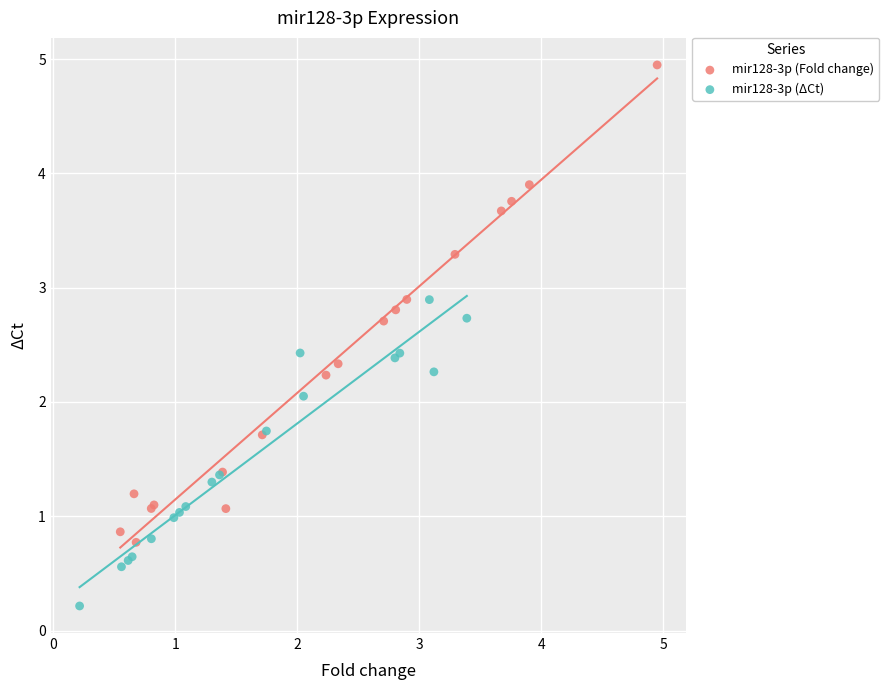

What are all the series names shown in the legend?

mir128-3p (Fold change), mir128-3p (ΔCt)